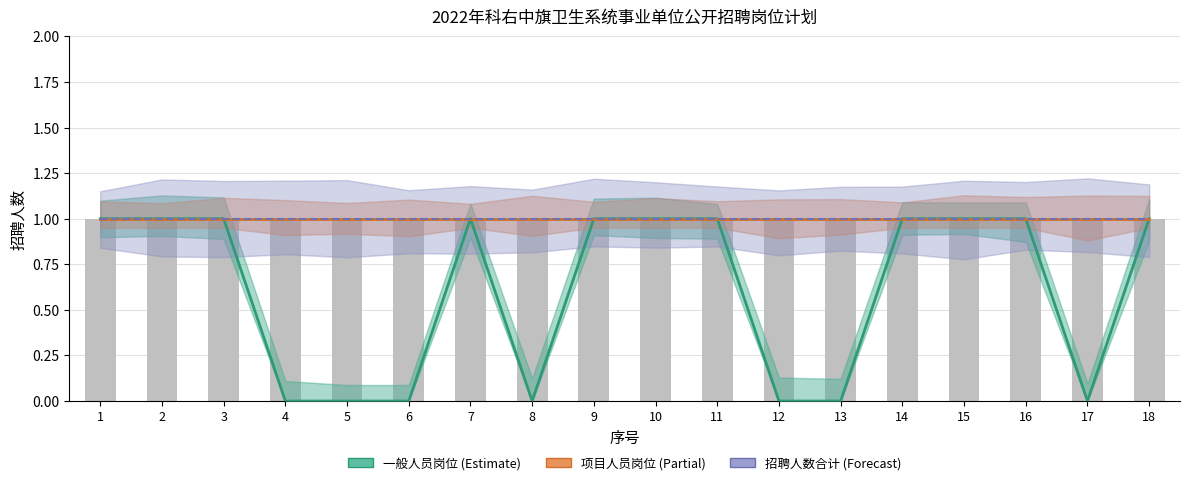

How many values in 一般人员岗位 (Estimate) are above zero?

11